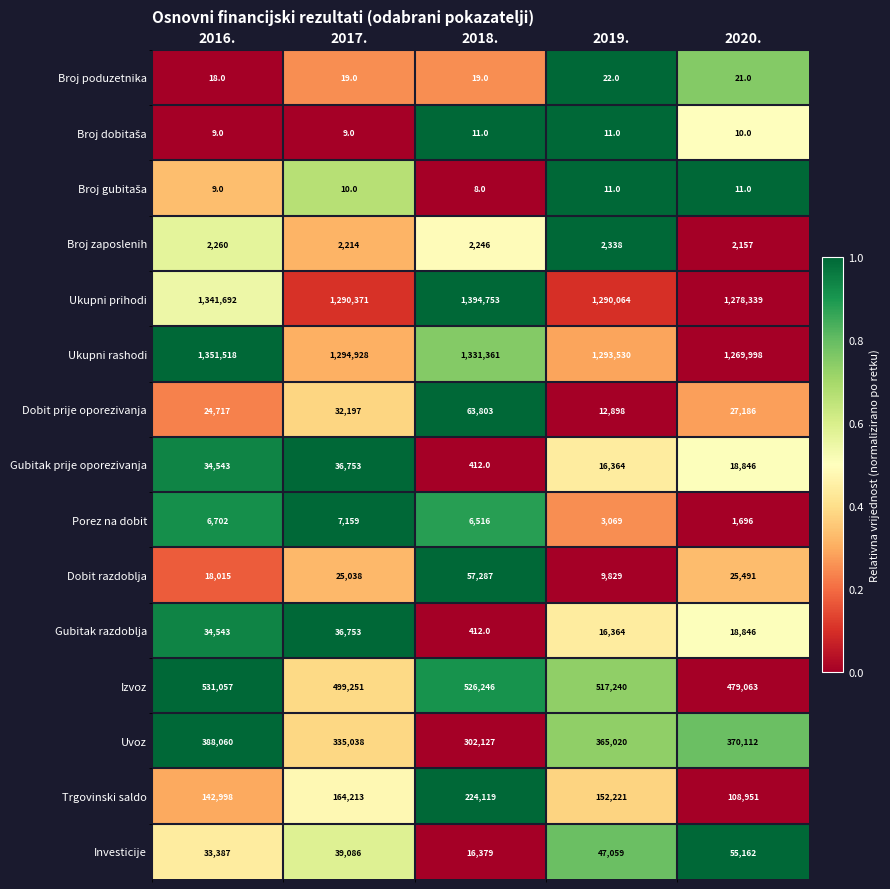

At which category does the chart reach its peak across all series?

2018.